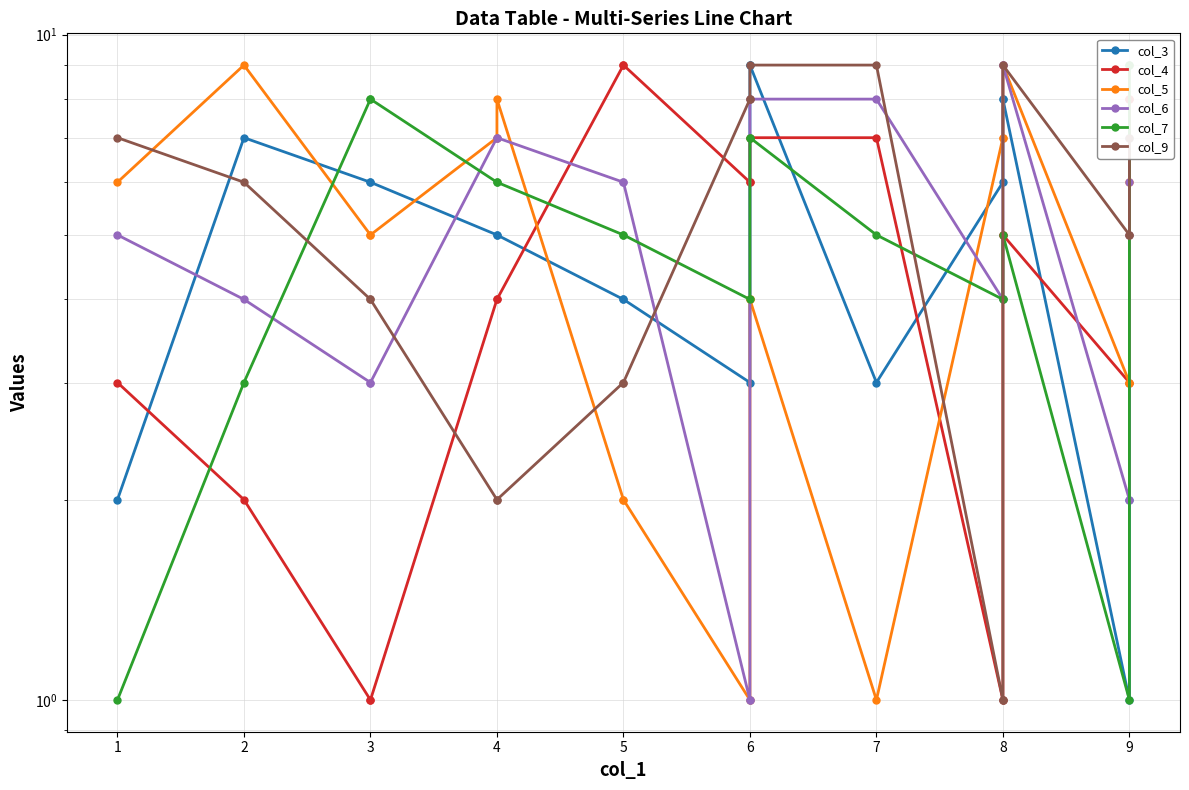

What are all the series names shown in the legend?

col_3, col_4, col_5, col_6, col_7, col_9